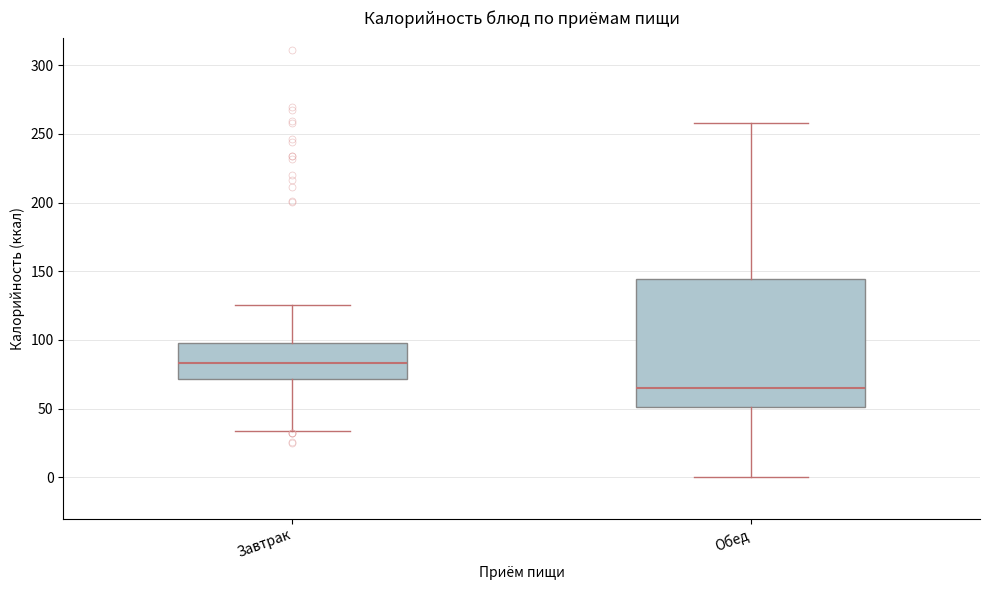

Which box has the lowest median line?

Обед